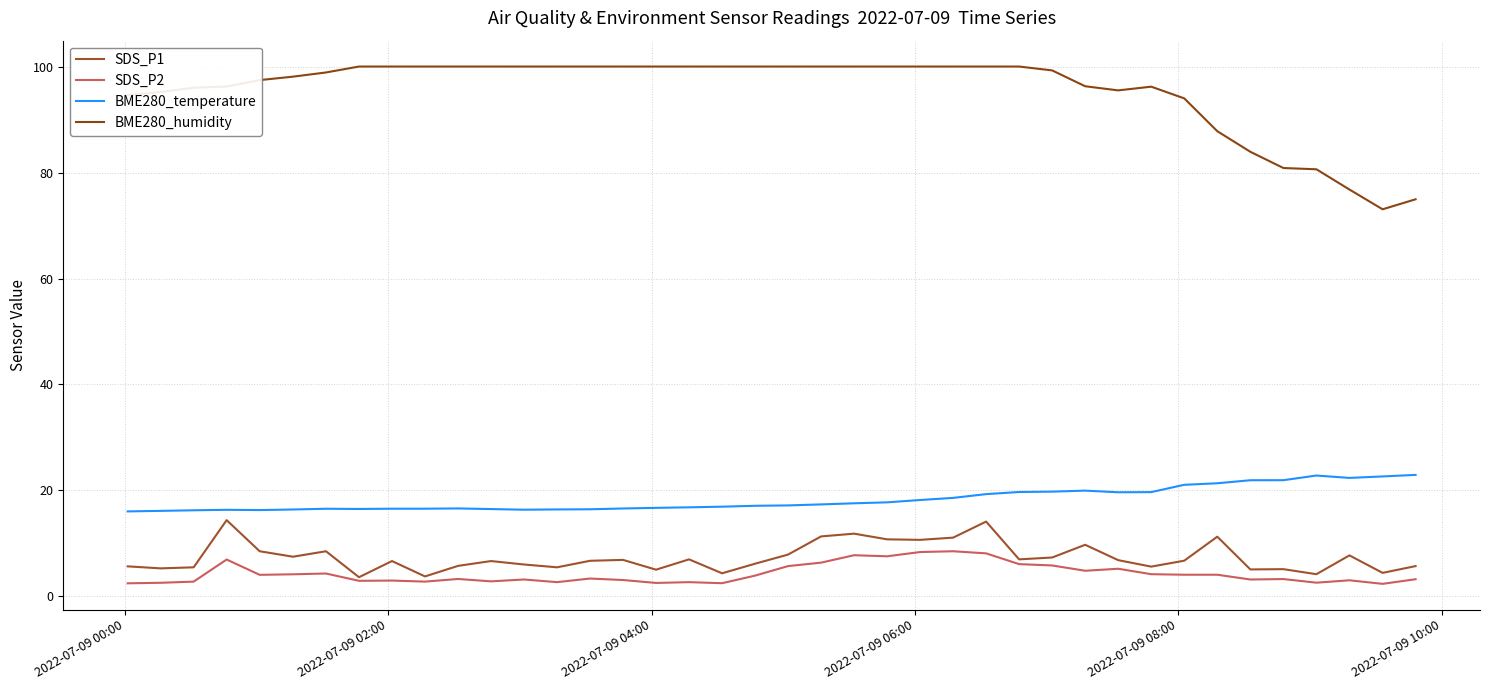

Does the chart have visible grid lines?

Yes